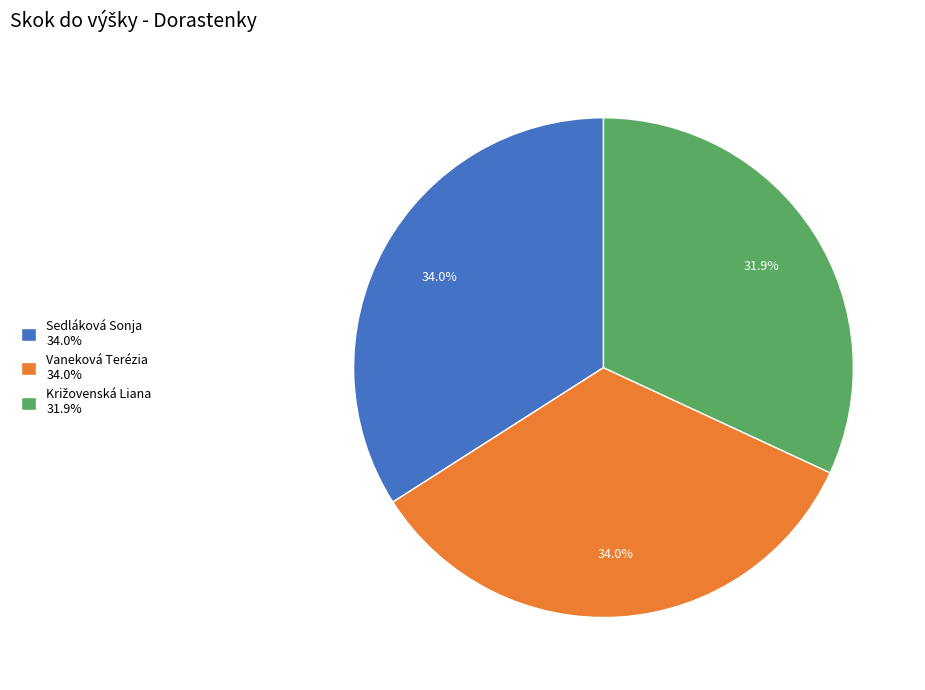

How many slices are in this pie chart?

3